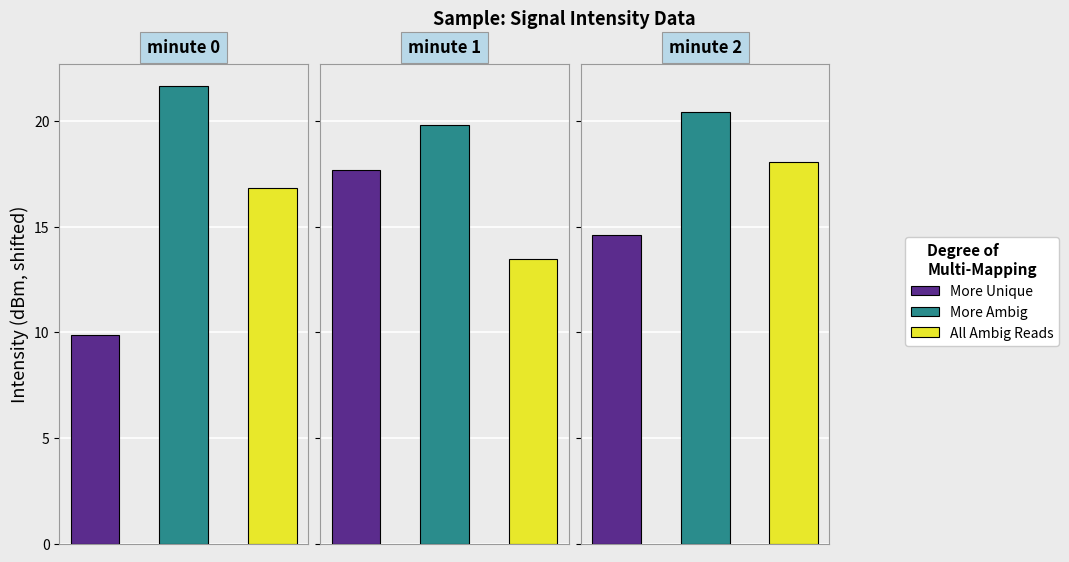

Between minute 0 and minute 2, which series saw the biggest shift?

More Unique